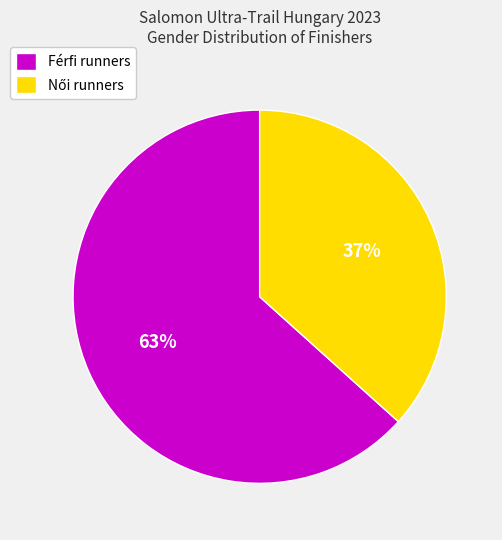

To the nearest percent, what portion does Férfi runners represent?

63%